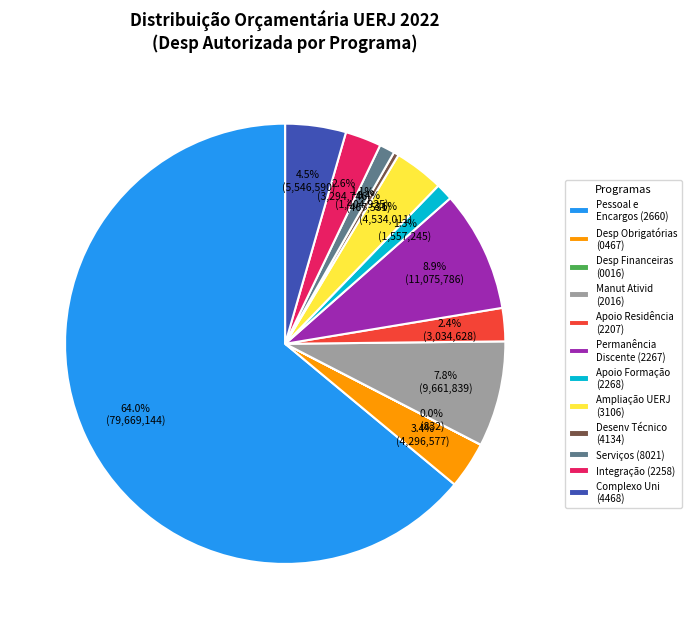

Which slice is the largest?

Pessoal e Encargos (2660)